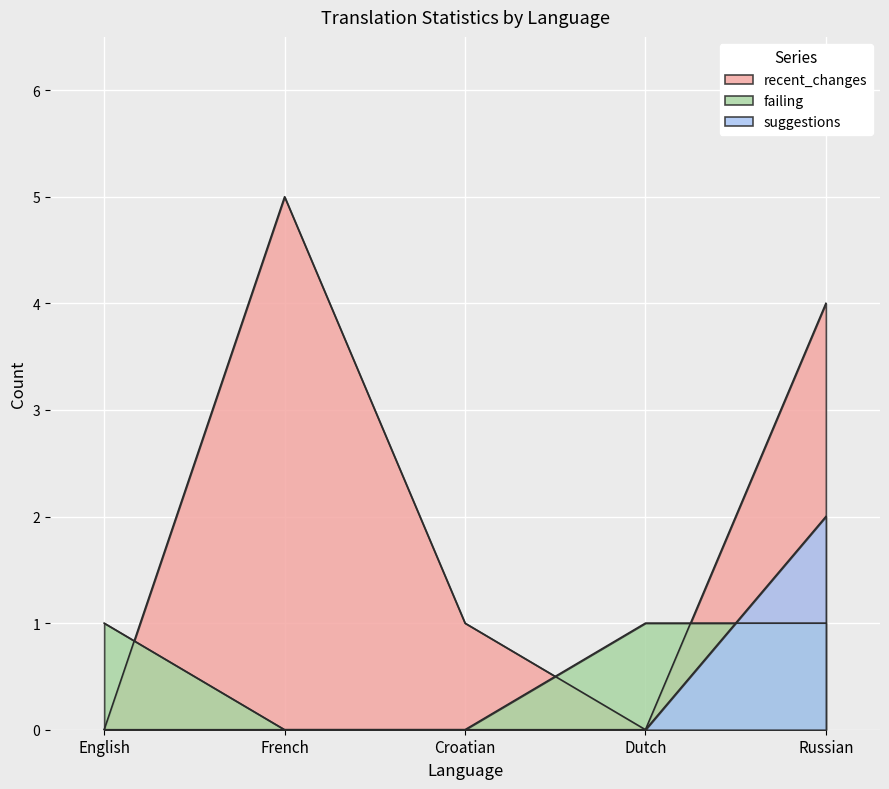

What is the label of the 3rd point from the right?

Croatian